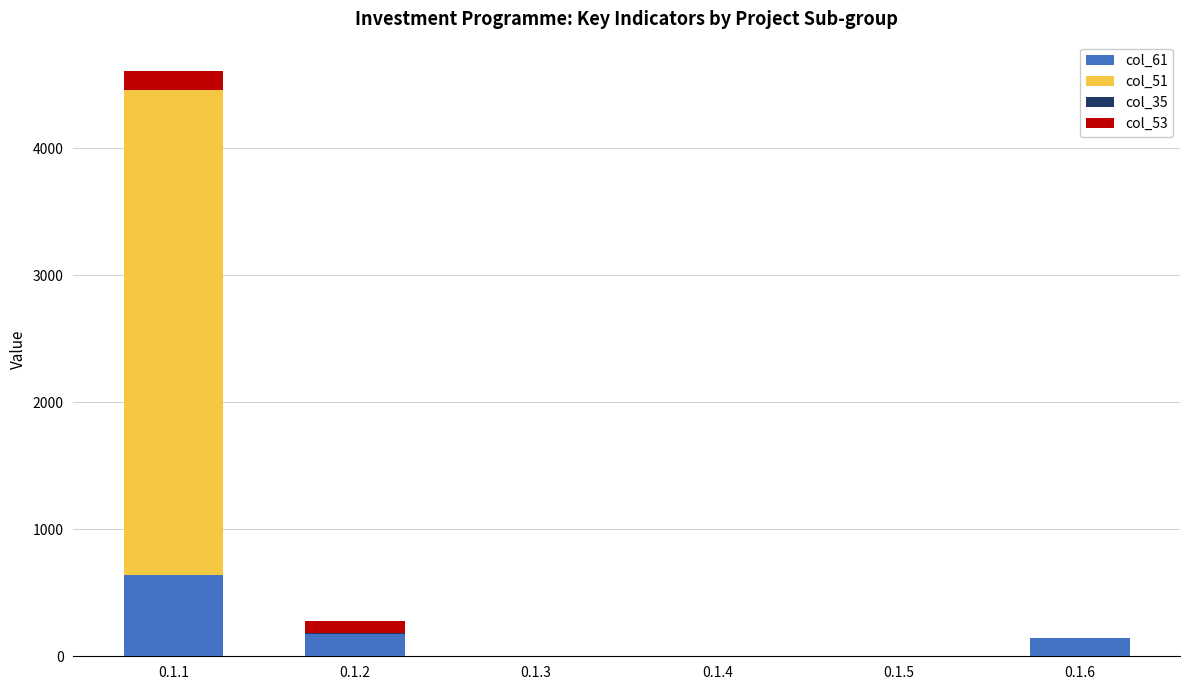

List the series in order of their peak value, lowest first.

col_35, col_53, col_61, col_51